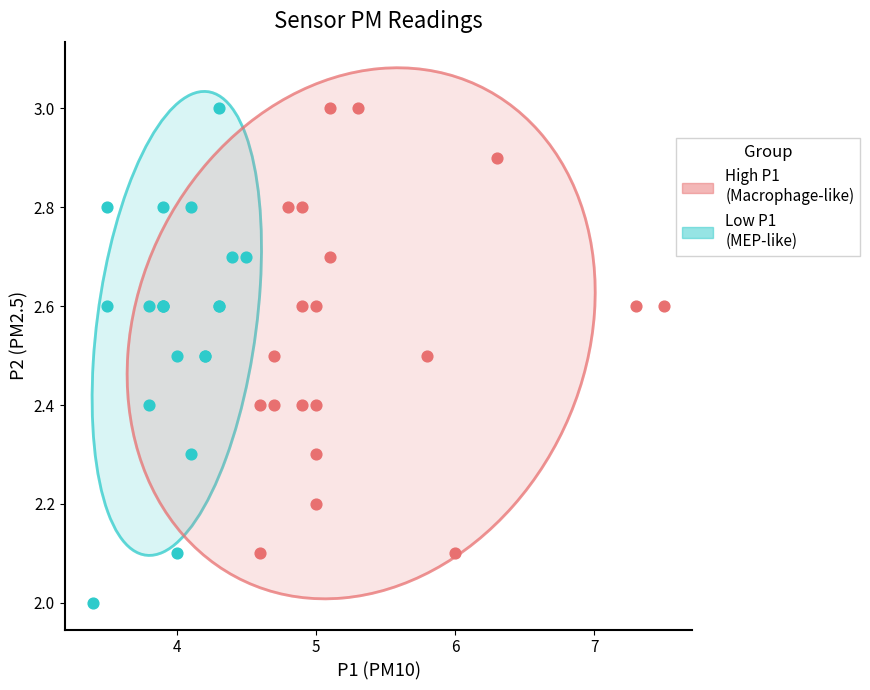

Which series has the largest Y range (max minus min)?

Low P1 (MEP-like)